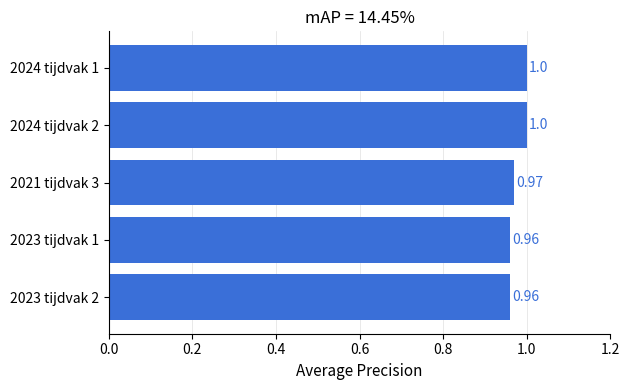

What is the ratio of the value at 2024 tijdvak 2 to the value at 2024 tijdvak 1?

1.0